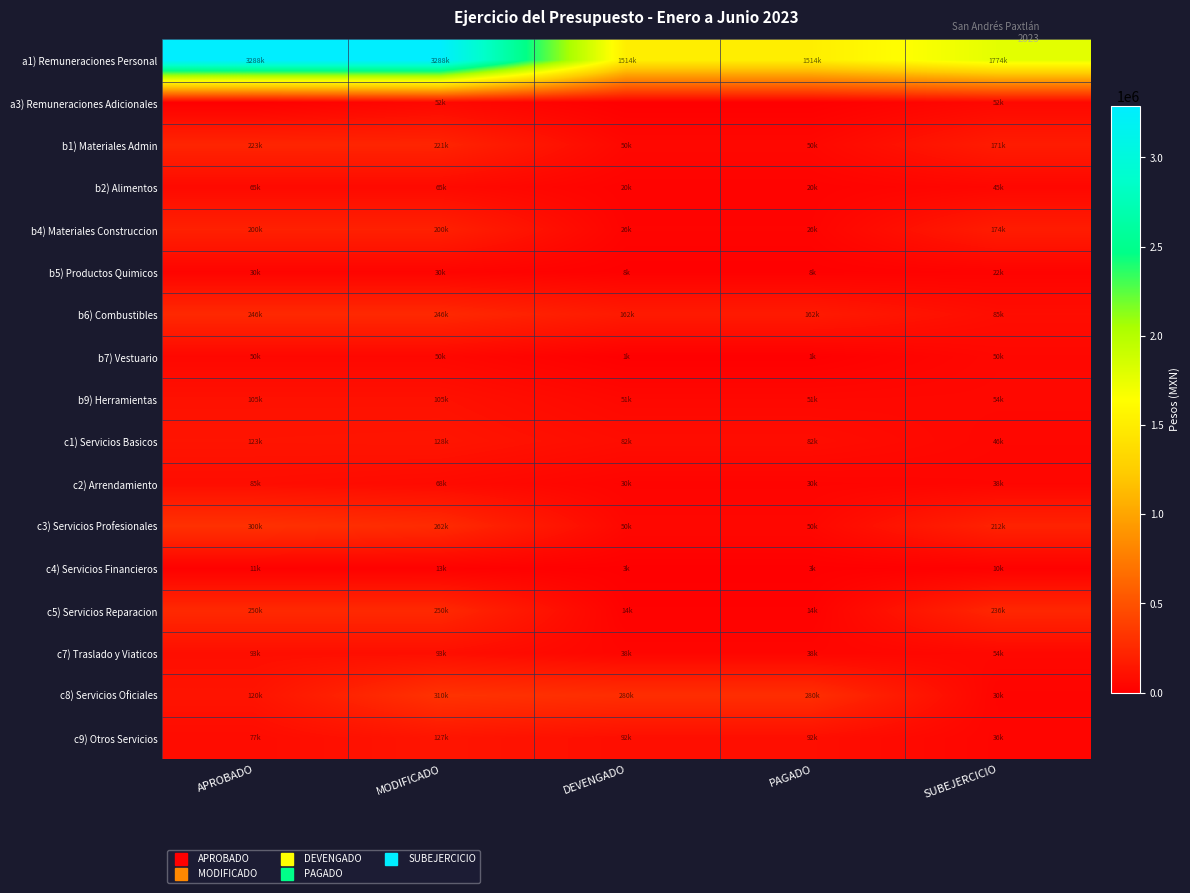

Rank the series at APROBADO from highest to lowest value.

a1) Remuneraciones Personal, c3) Servicios Profesionales, c5) Servicios Reparacion, b6) Combustibles, b1) Materiales Admin, b4) Materiales Construccion, c1) Servicios Basicos, c8) Servicios Oficiales, b9) Herramientas, c7) Traslado y Viaticos, c2) Arrendamiento, c9) Otros Servicios, b2) Alimentos, b7) Vestuario, b5) Productos Quimicos, c4) Servicios Financieros, a3) Remuneraciones Adicionales